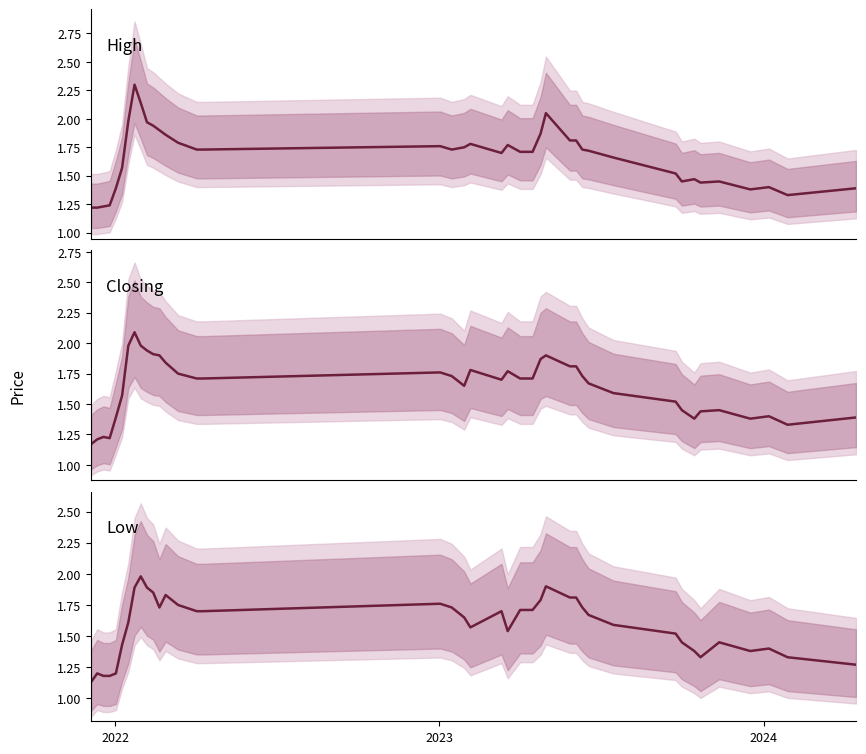

True or false: High and Low intersect in this chart.

False